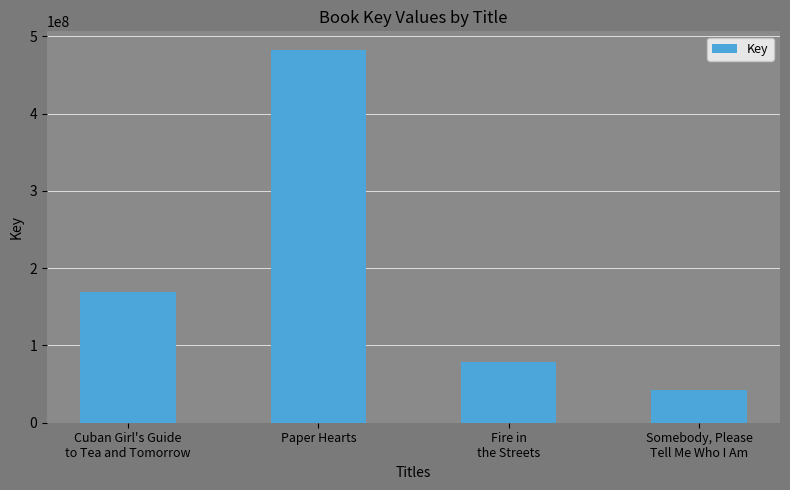

What is the smallest value displayed?

42789324